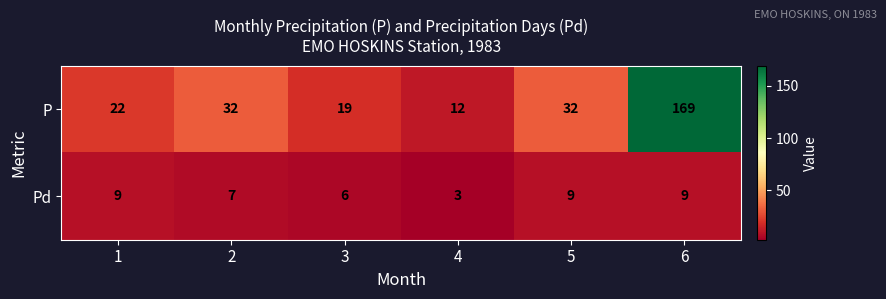

The Pd series shows 2 at 1. True or false?

False